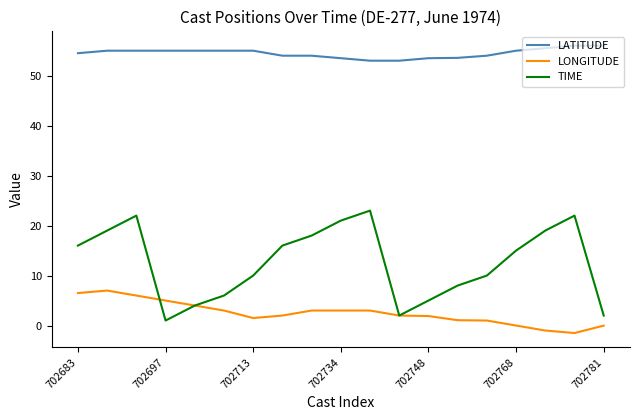

List the series in order of their peak value, highest first.

LATITUDE, TIME, LONGITUDE